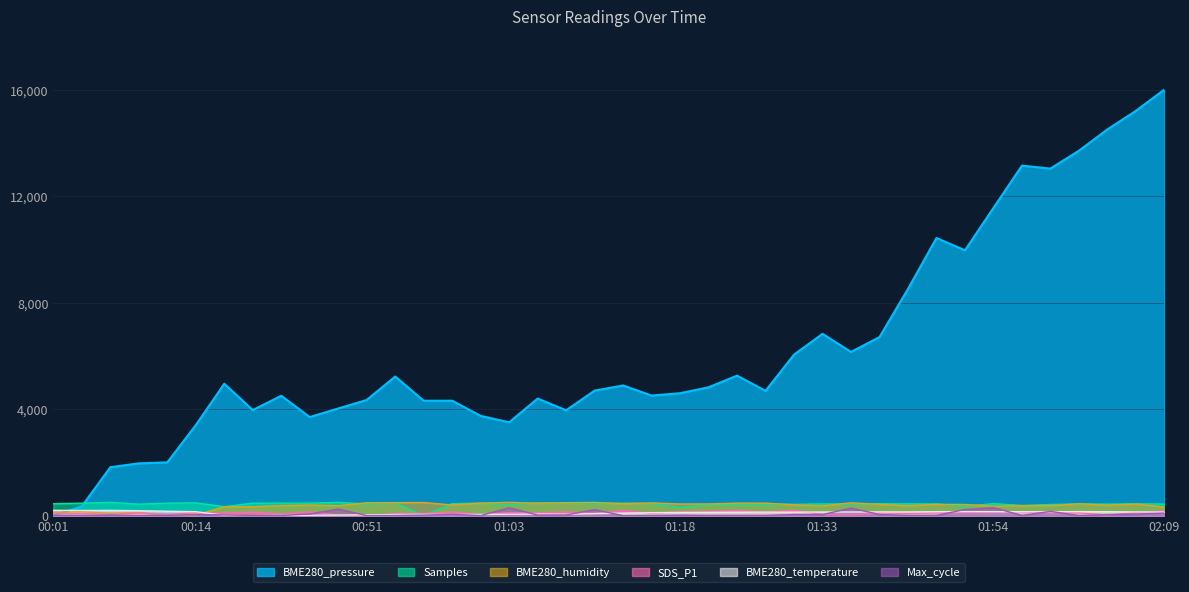

The value of BME280_pressure at 01:01 is 3746.8. True or false?

True